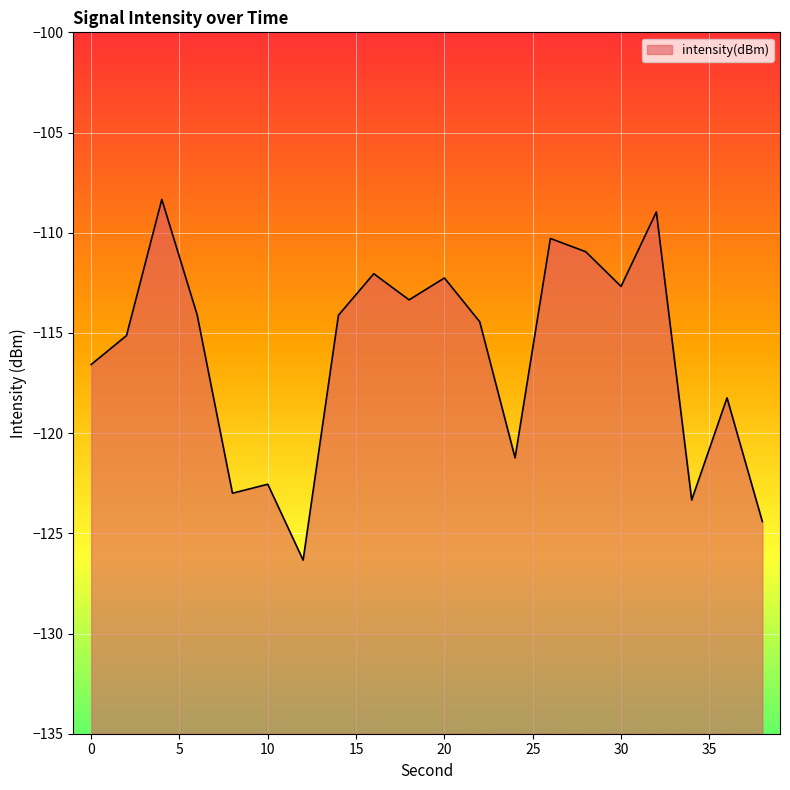

True or false: there are more than 2 points higher than both neighbors.

True